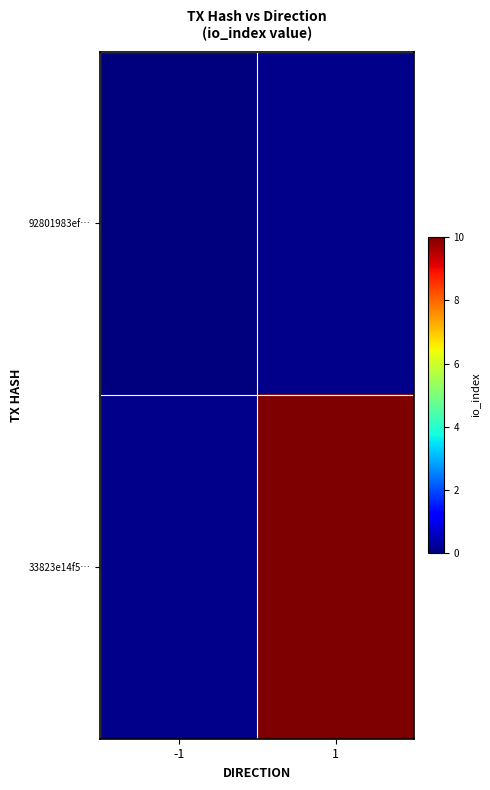

Is it true that 33823e14f5… equals 10.0 at 1?

True